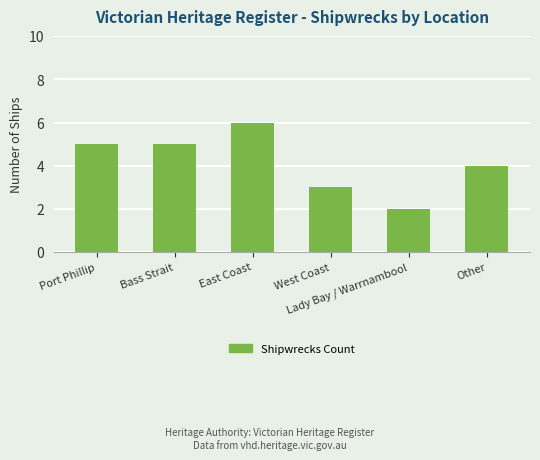

Are the bars horizontal?

No